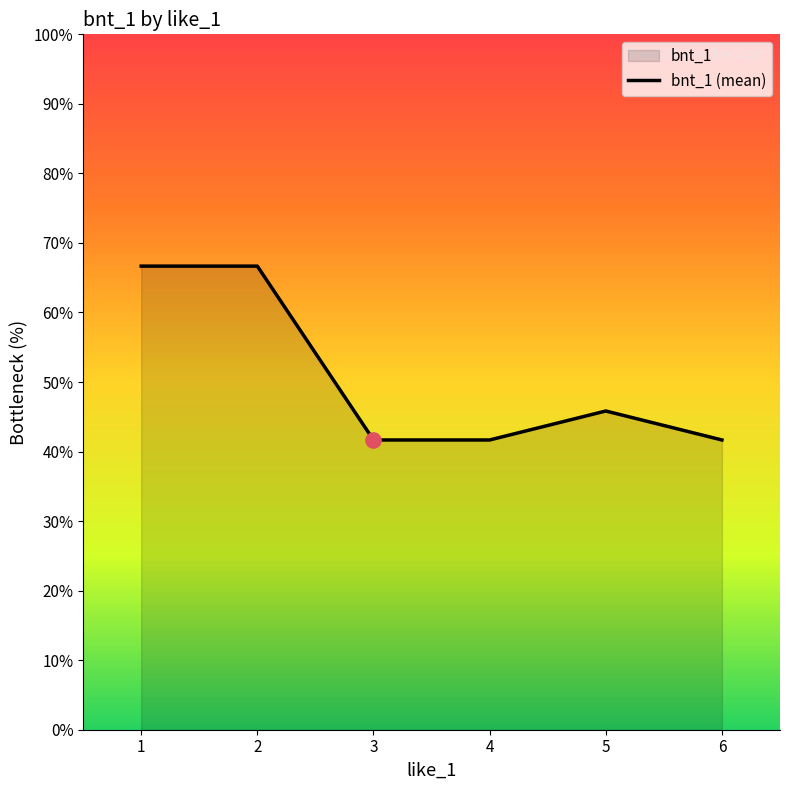

Approximately how many times larger is the value at 5 compared to 4?

1.1